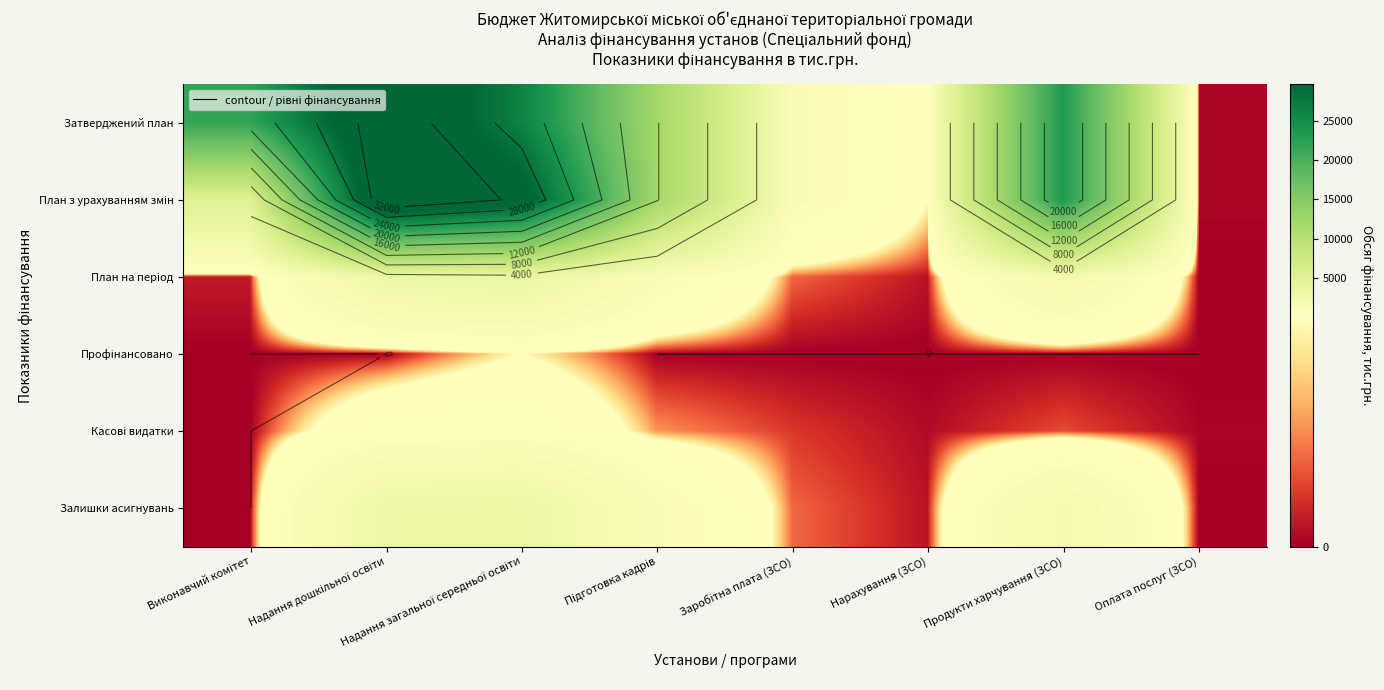

What is the average value of the План з урахуванням змін series?

13561.9